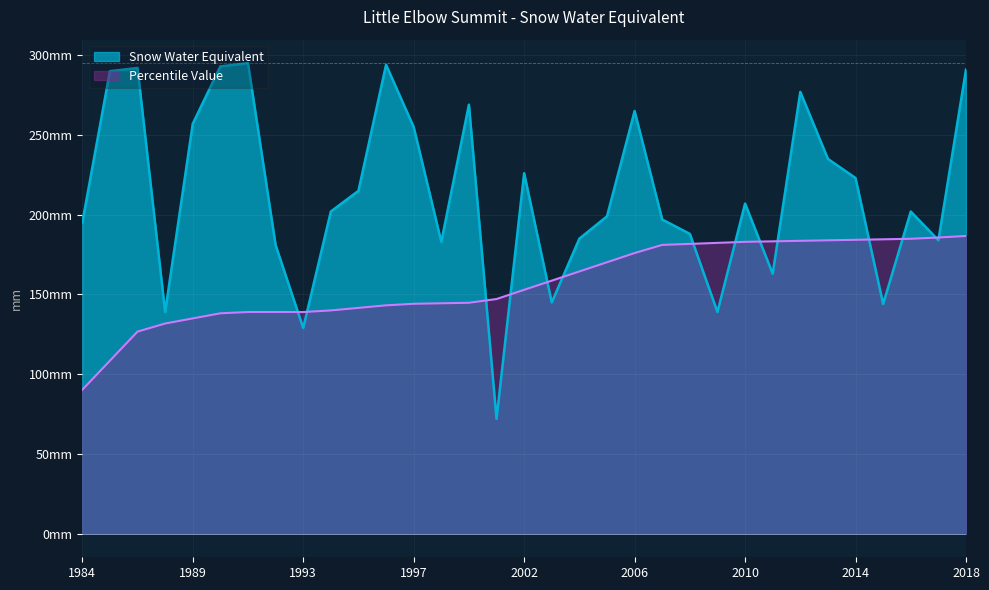

Reading left to right, transcribe all the data shown in this chart.

Snow Water Equivalent: 195.0	290.0	292.0	139.0	257.0	293.0	295.0	181.0	129.0	202.0	215.0	294.0	255.0	183.0	269.0	72.0	226.0	145.0	185.0	199.0	265.0	197.0	188.0	139.0	207.0	163.0	277.0	235.0	223.0	144.0	202.0	184.0	291.0
Percentile Value: 90.2	108.5	126.7	131.8	135.0	138.2	139.0	139.0	139.0	140.0	141.6	143.2	144.2	144.5	144.8	147.2	152.9	158.7	164.4	170.2	176.0	181.1	181.7	182.4	183.0	183.3	183.6	184.0	184.3	184.6	184.9	185.7	186.7